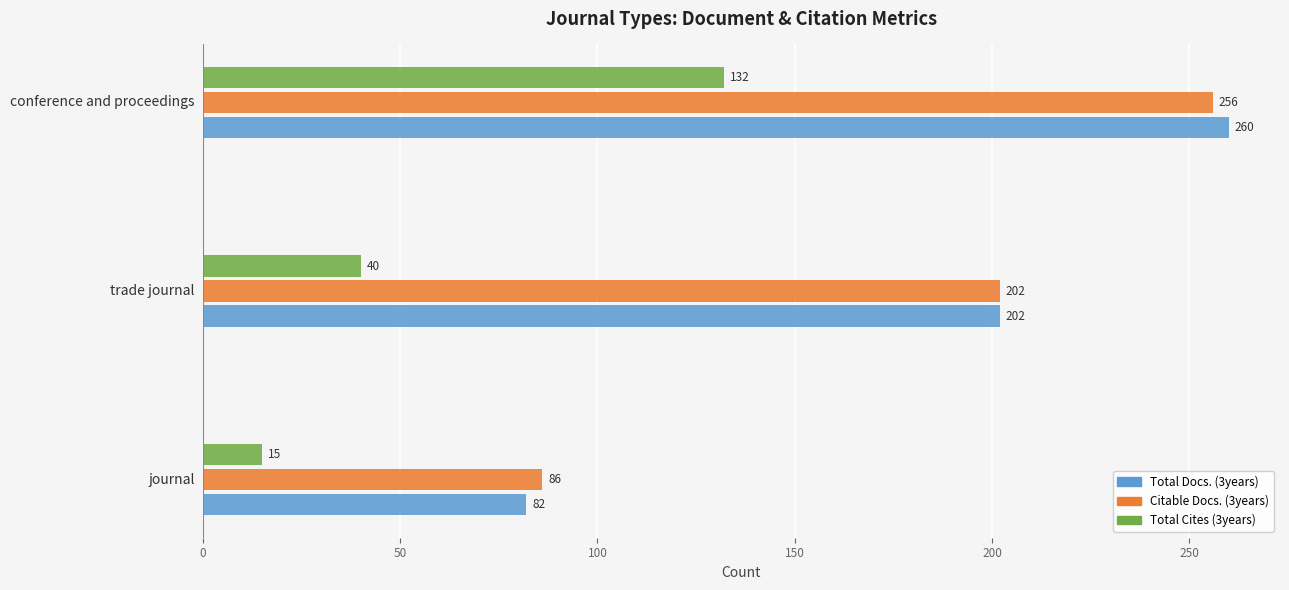

Rank the series at journal from lowest to highest value.

Total Cites (3years), Total Docs. (3years), Citable Docs. (3years)